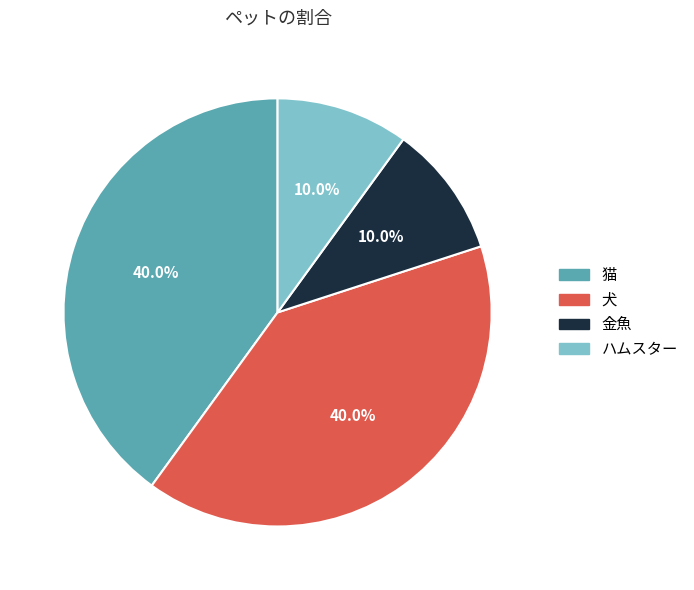

What is the ratio of the value at 猫 to the value at 犬?

1.0